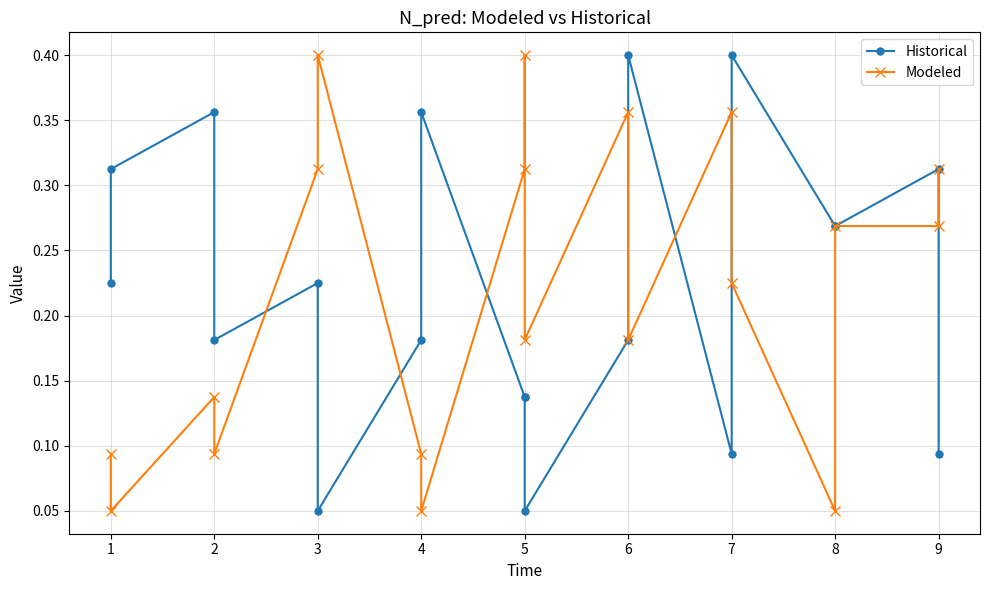

At how many categories does at least one series exceed 0?

19